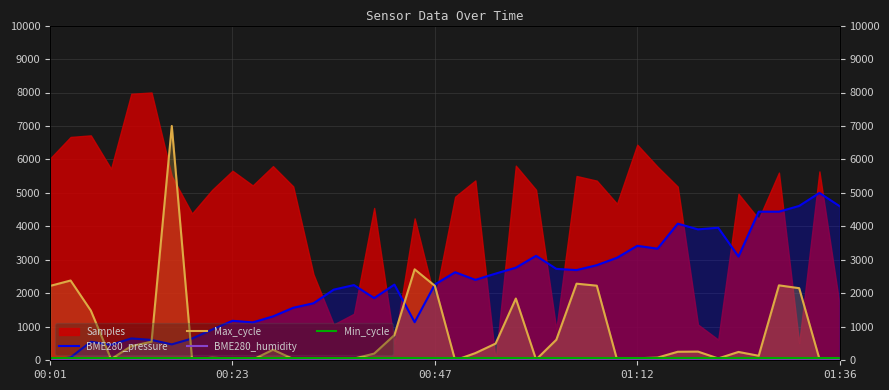

True or false: BME280_pressure and BME280_humidity intersect in this chart.

False